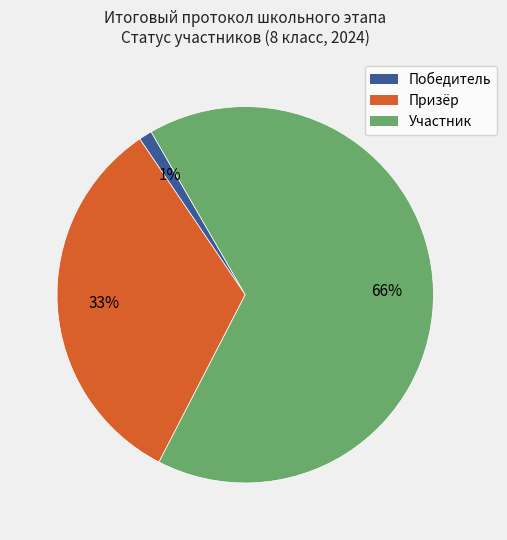

Count the number of slices in the pie.

3